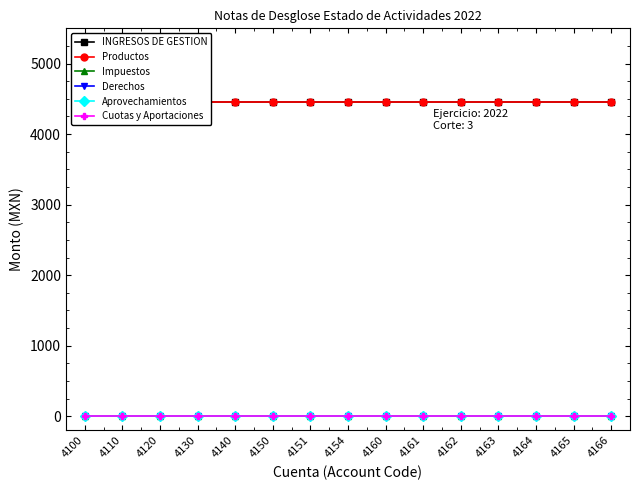

What is the difference between the highest and lowest values at 4130?

4451.6